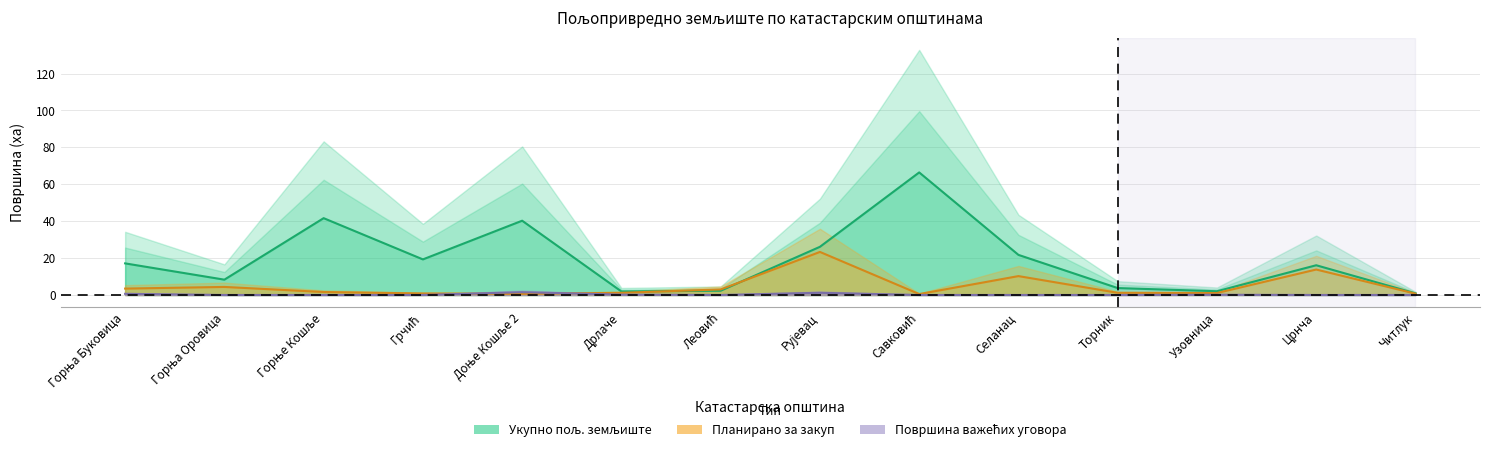

What are all the series names shown in the legend?

Укупно пољ. земљиште, Планирано за закуп, Површина важећих уговора